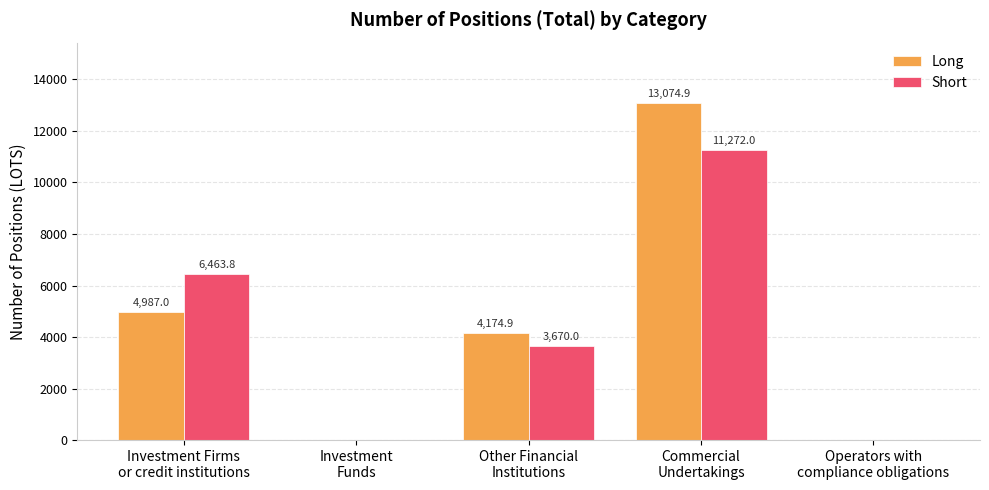

Reading right to left, transcribe all the data shown in this chart.

Long: 0.0	13074.9	4174.9	0.0	4987.0
Short: 0.0	11272.0	3670.0	0.0	6463.8